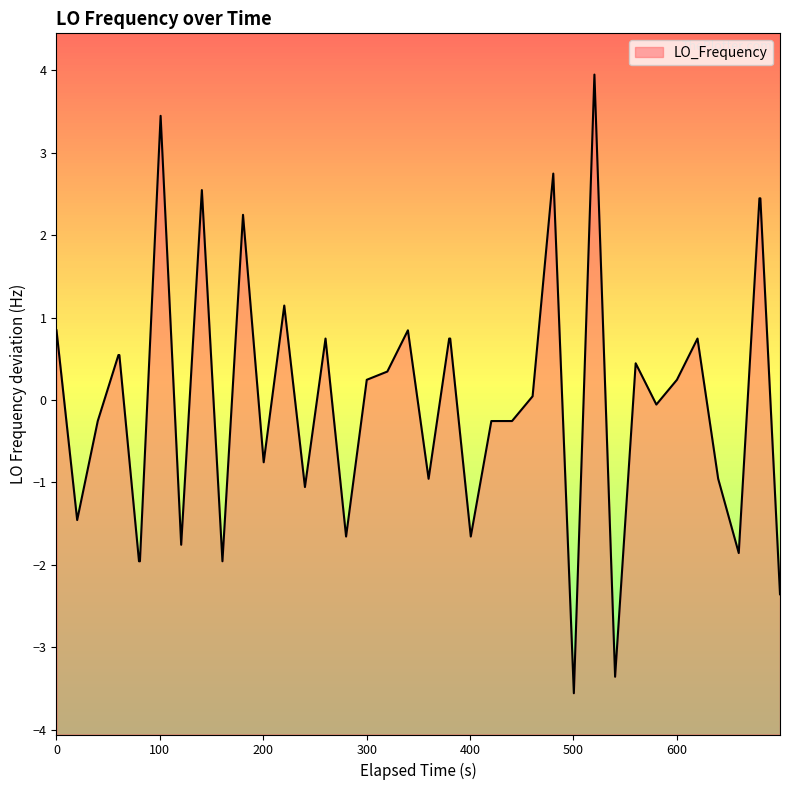

What is the smallest value displayed?

-3.6